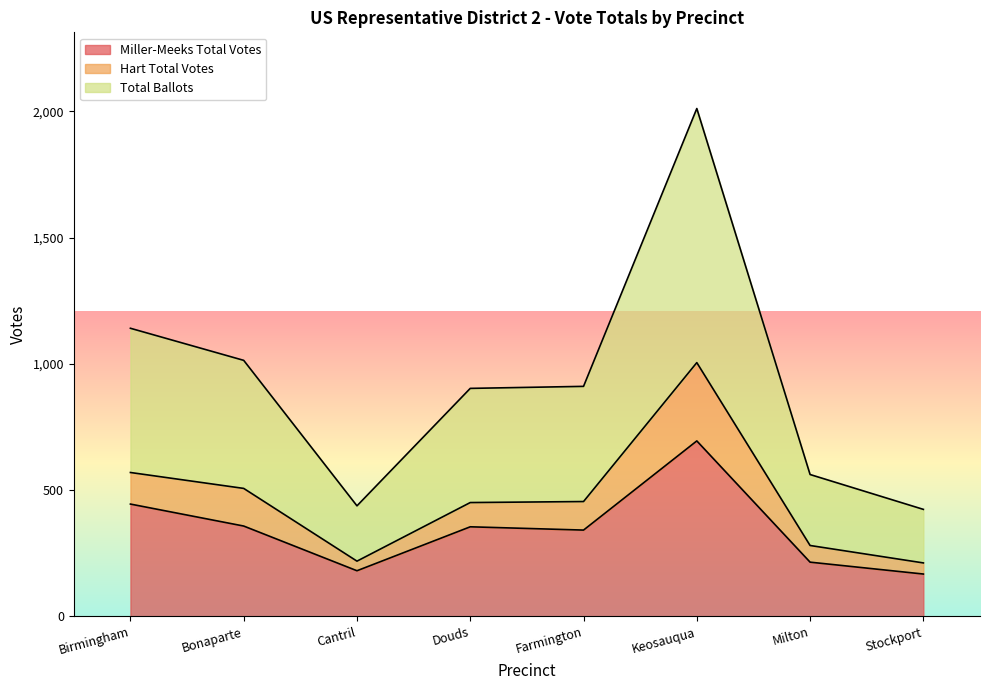

List the series in order of their overall mean, highest first.

Total Ballots, Hart Total Votes, Miller-Meeks Total Votes